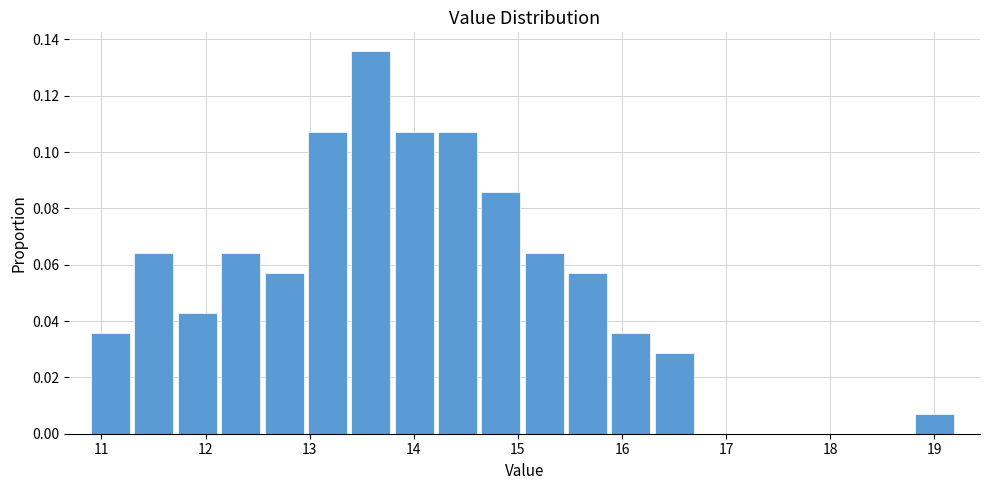

Over which range of the x-axis is the bar tallest?

13.4 to 13.8